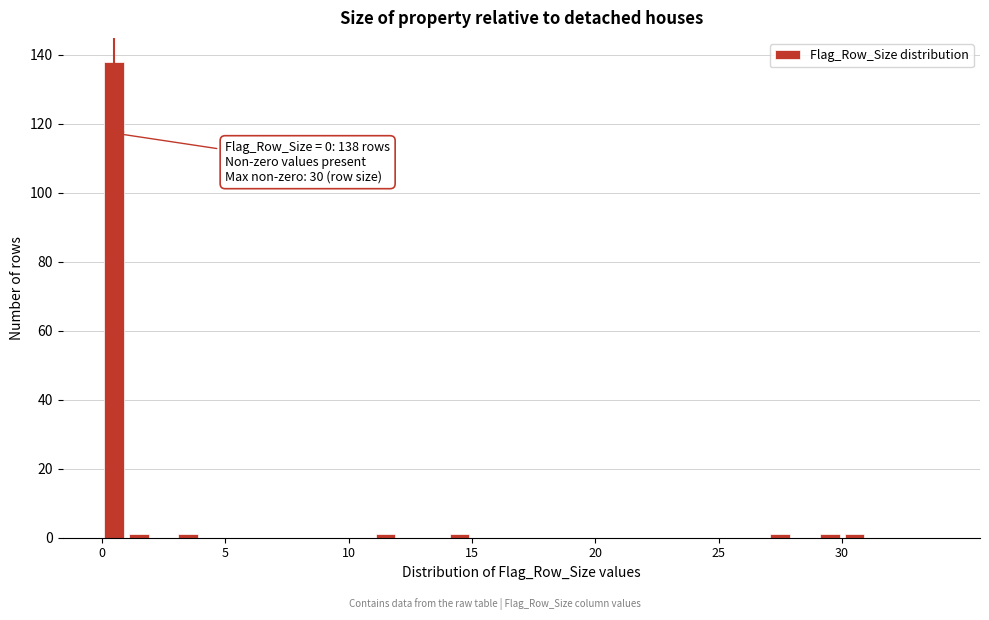

Read against the x-axis, roughly where is the centre of the tallest bar?

0.5